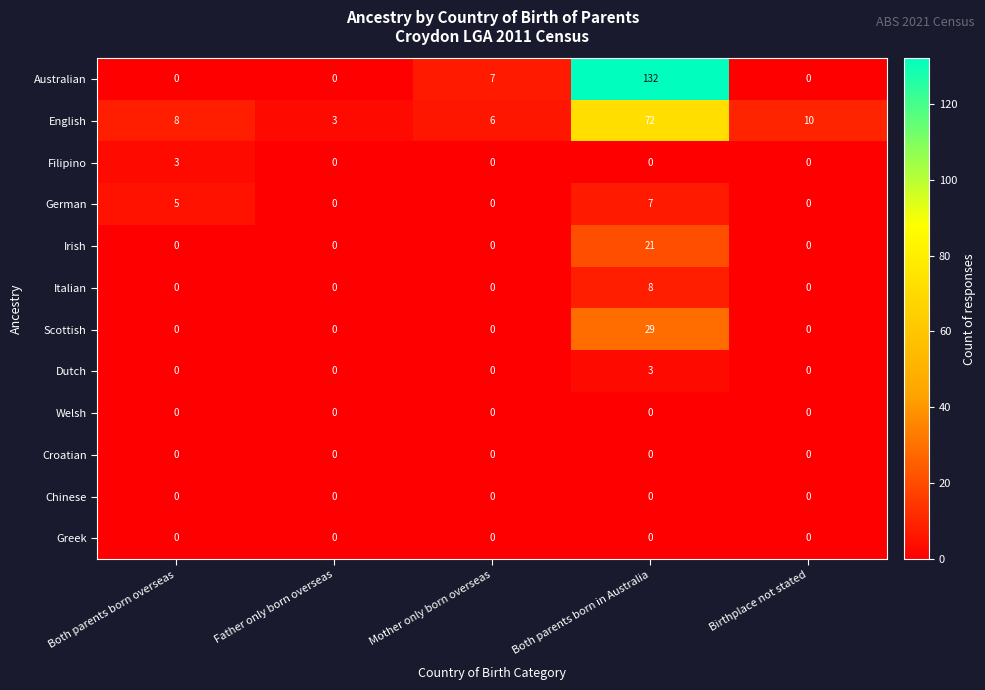

Read the English value at Both parents born overseas.

8